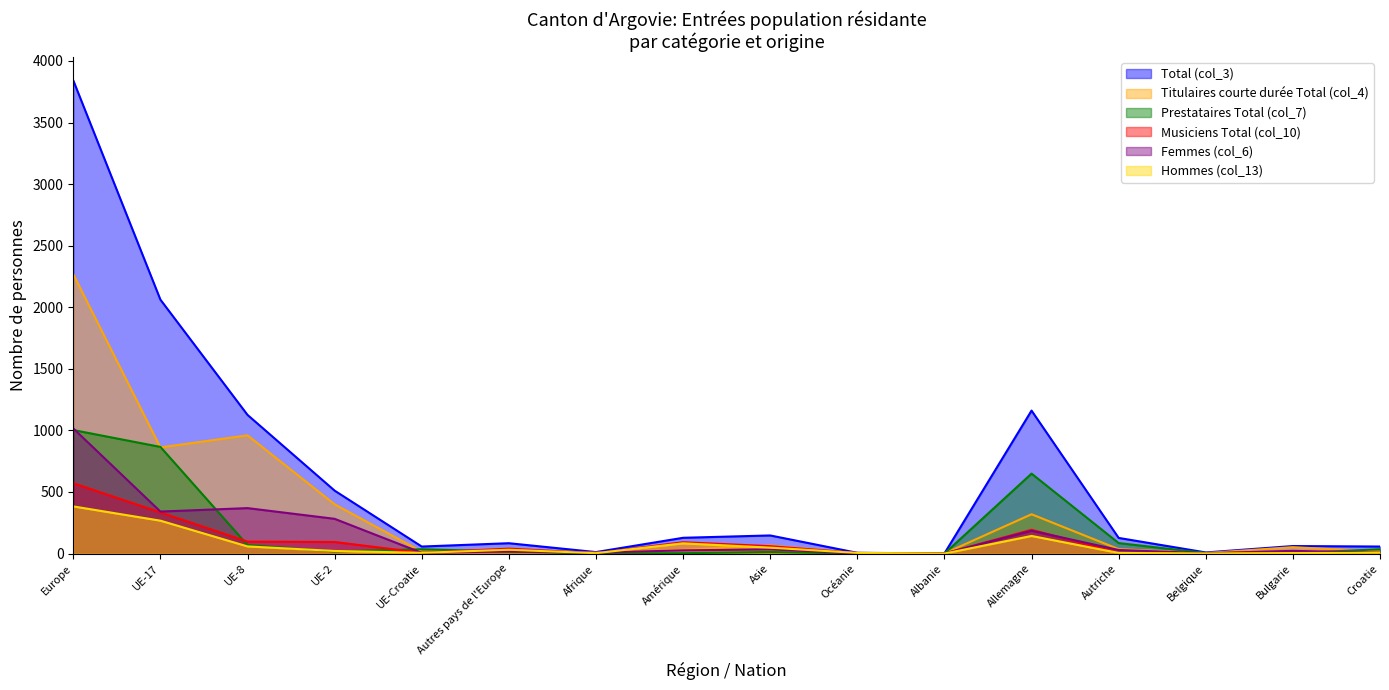

At which category does the chart reach its peak across all series?

Europe